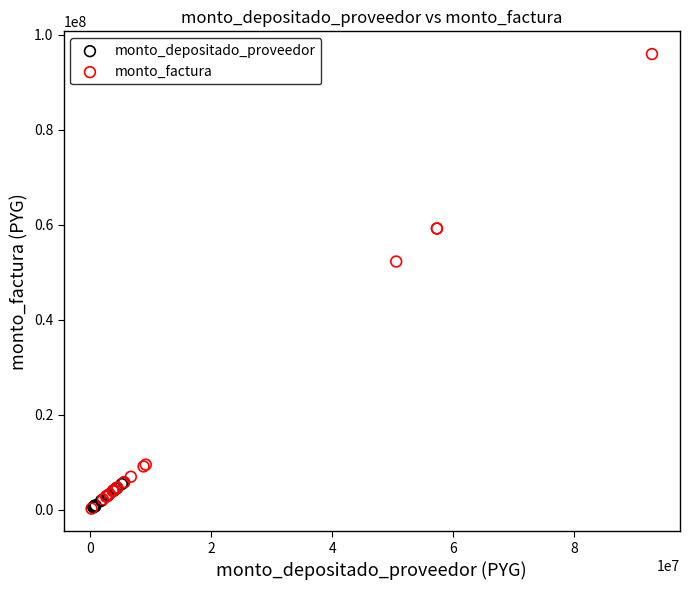

Which series has the largest Y range (max minus min)?

monto_factura